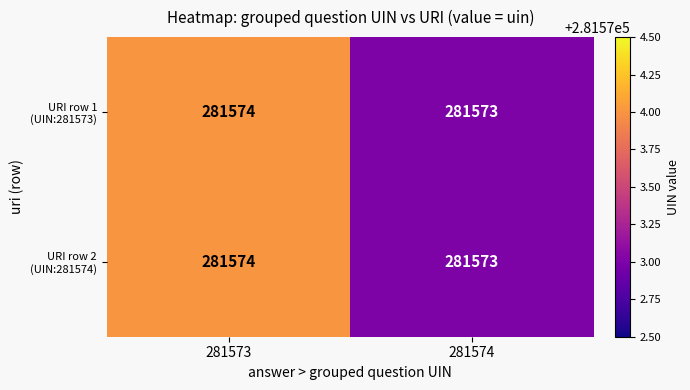

Is it true that URI row 1 (UIN:281573) equals 281574 at 281573?

True